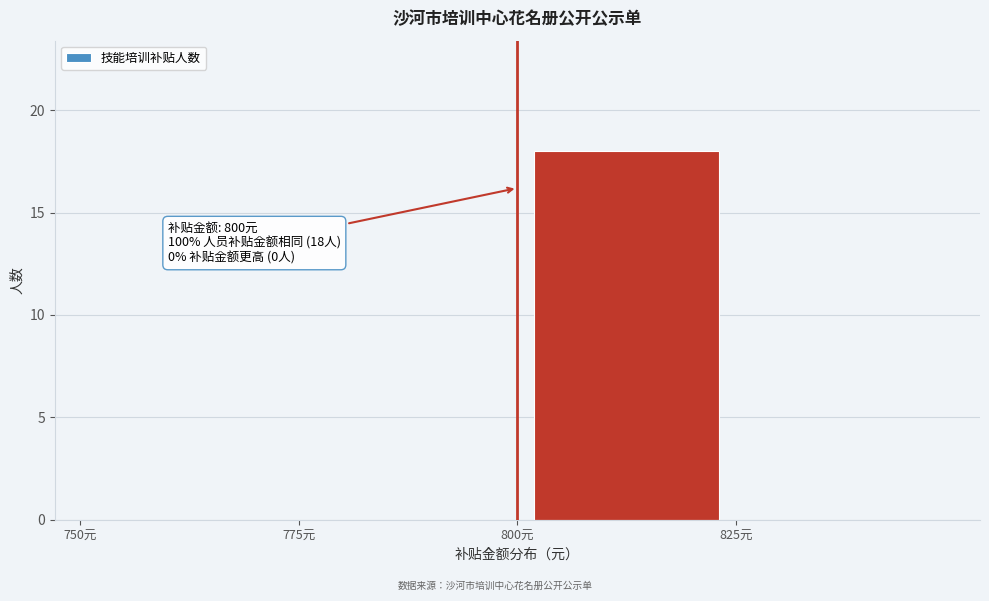

Over which range of the x-axis is the bar tallest?

800 to 825